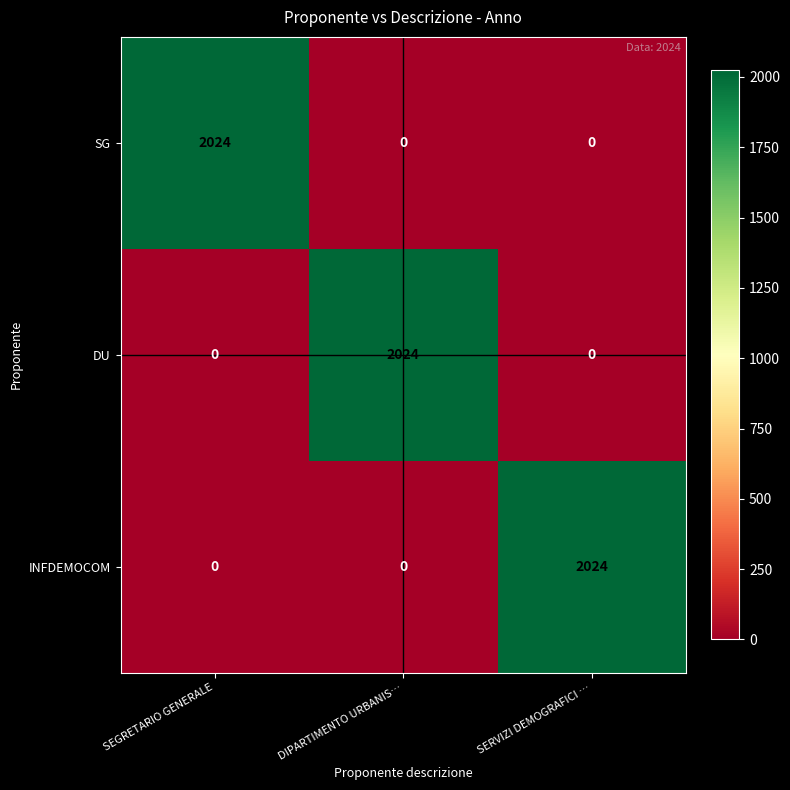

What is the difference between the highest and lowest values at SERVIZI DEMOGRAFICI …?

2024